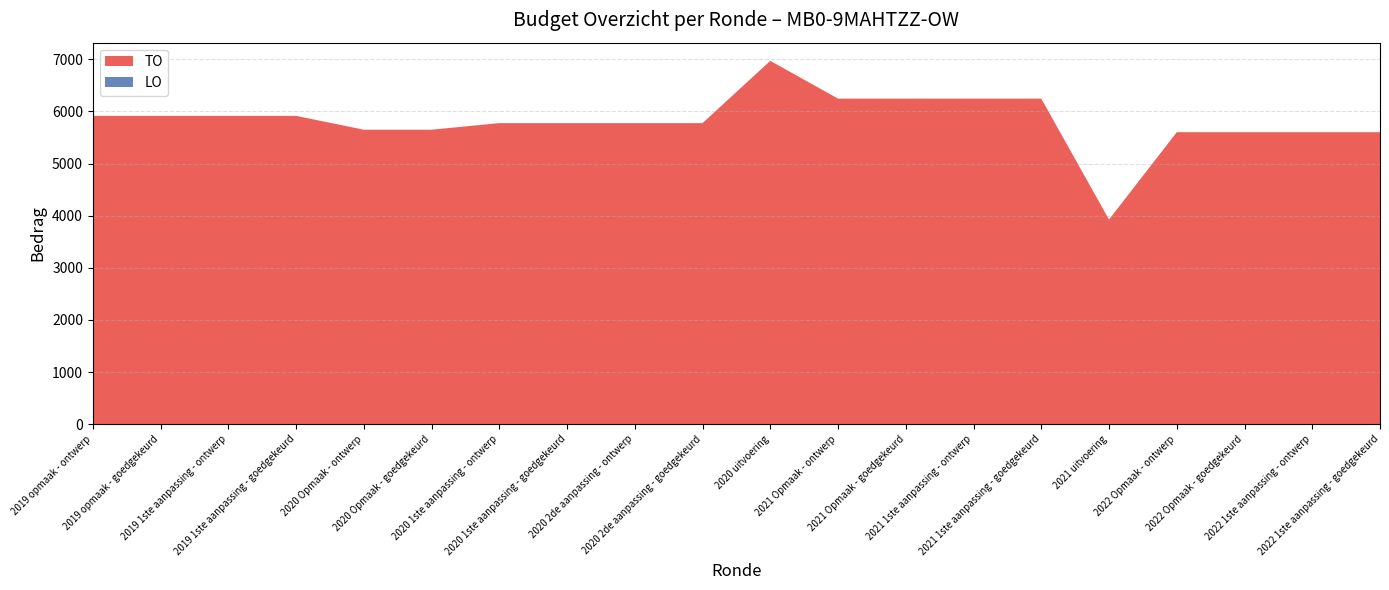

Reading right to left, what are all the values shown in this chart?

TO: 2022 1ste aanpassing - goedgekeurd=5601	2022 1ste aanpassing - ontwerp=5601	2022 Opmaak - goedgekeurd=5601	2022 Opmaak - ontwerp=5601	2021 uitvoering=3925	2021 1ste aanpassing - goedgekeurd=6245	2021 1ste aanpassing - ontwerp=6245	2021 Opmaak - goedgekeurd=6245	2021 Opmaak - ontwerp=6245	2020 uitvoering=6970	2020 2de aanpassing - goedgekeurd=5775	2020 2de aanpassing - ontwerp=5775	2020 1ste aanpassing - goedgekeurd=5775	2020 1ste aanpassing - ontwerp=5775	2020 Opmaak - goedgekeurd=5649	2020 Opmaak - ontwerp=5649	2019 1ste aanpassing - goedgekeurd=5914	2019 1ste aanpassing - ontwerp=5914	2019 opmaak - goedgekeurd=5914	2019 opmaak - ontwerp=5914
LO: 2022 1ste aanpassing - goedgekeurd=0	2022 1ste aanpassing - ontwerp=0	2022 Opmaak - goedgekeurd=0	2022 Opmaak - ontwerp=0	2021 uitvoering=0	2021 1ste aanpassing - goedgekeurd=0	2021 1ste aanpassing - ontwerp=0	2021 Opmaak - goedgekeurd=0	2021 Opmaak - ontwerp=0	2020 uitvoering=0	2020 2de aanpassing - goedgekeurd=0	2020 2de aanpassing - ontwerp=0	2020 1ste aanpassing - goedgekeurd=0	2020 1ste aanpassing - ontwerp=0	2020 Opmaak - goedgekeurd=0	2020 Opmaak - ontwerp=0	2019 1ste aanpassing - goedgekeurd=0	2019 1ste aanpassing - ontwerp=0	2019 opmaak - goedgekeurd=0	2019 opmaak - ontwerp=0